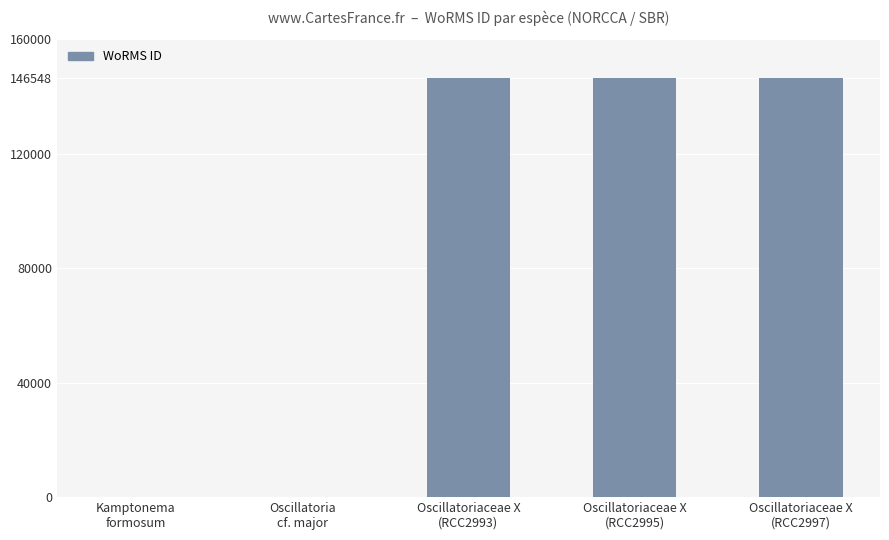

Is it true that the value at Oscillatoriaceae X
(RCC2997) is 239174?

False